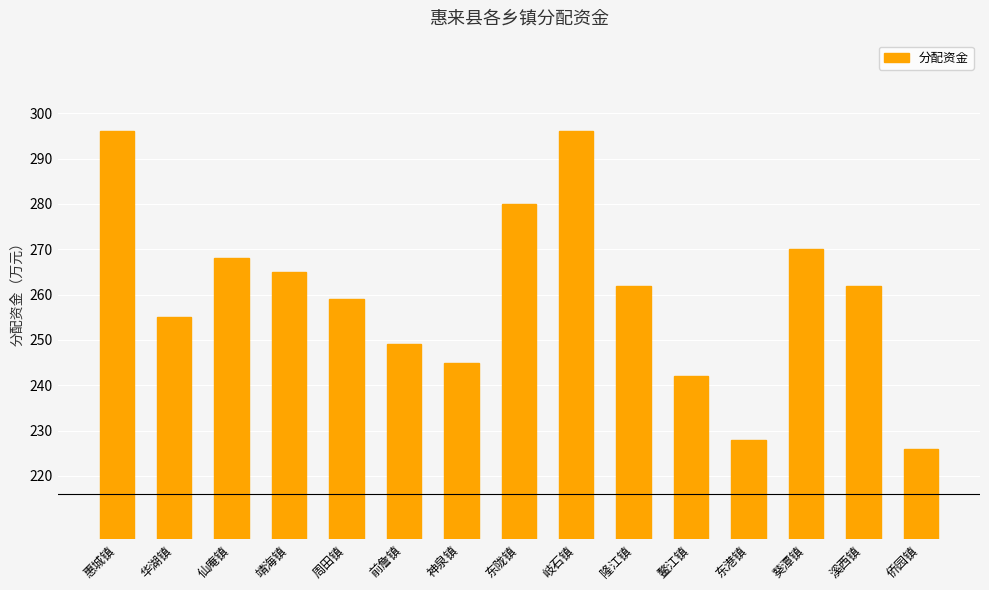

True or false: the data shows 71 at 周田镇.

False